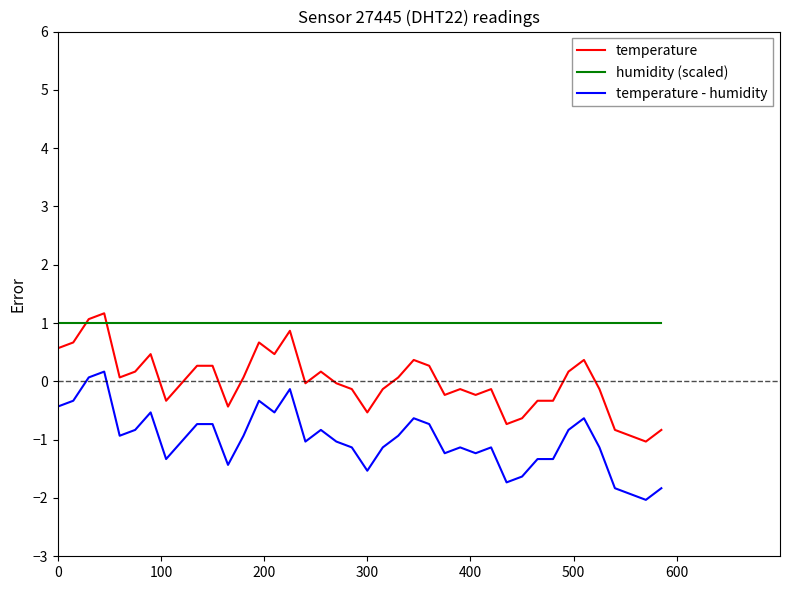

Which series ends up on top after the final intersection of temperature and humidity (scaled)?

humidity (scaled)